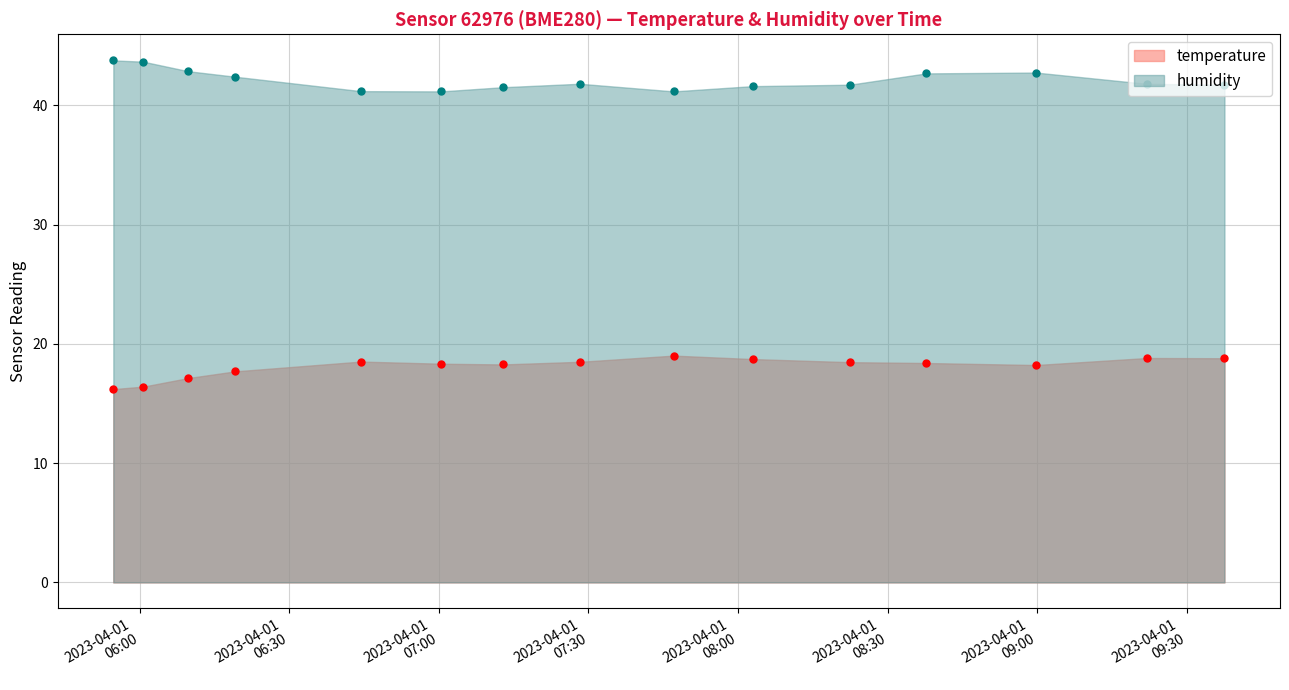

At which label does humidity reach its minimum?

2023-04-01T07:00:30